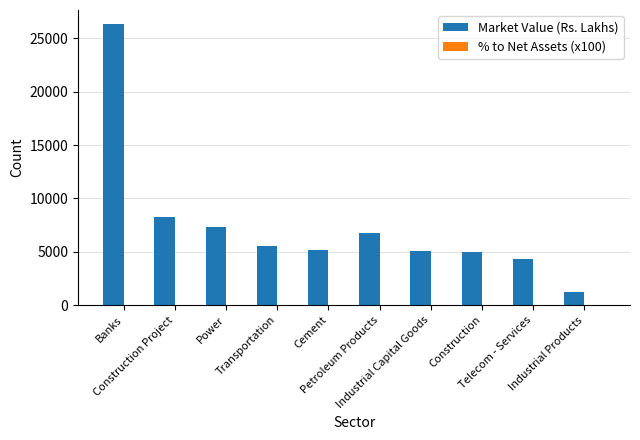

Does the chart contain stacked bars?

No